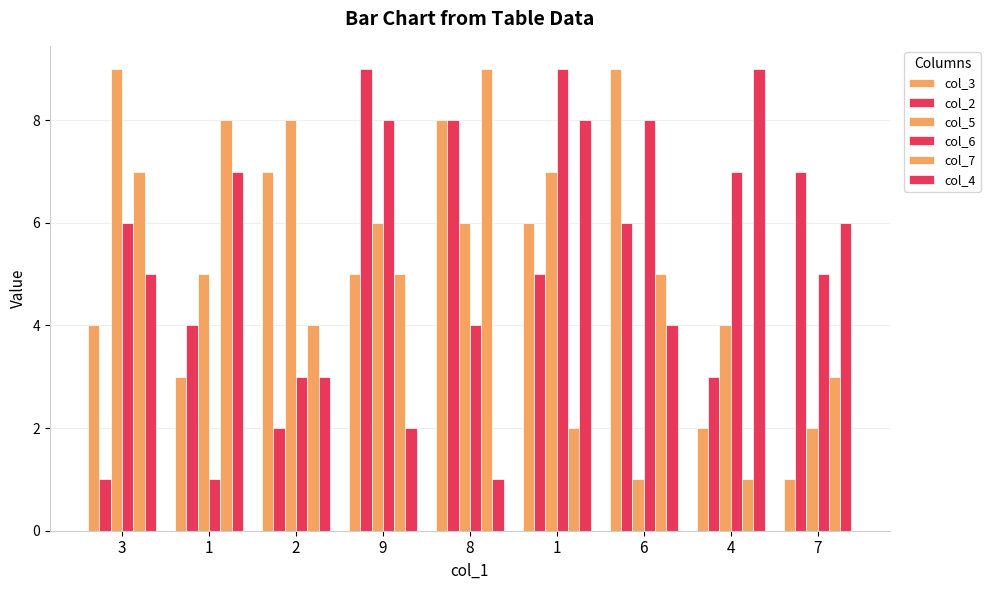

What value does the col_2 series have at 7?

7